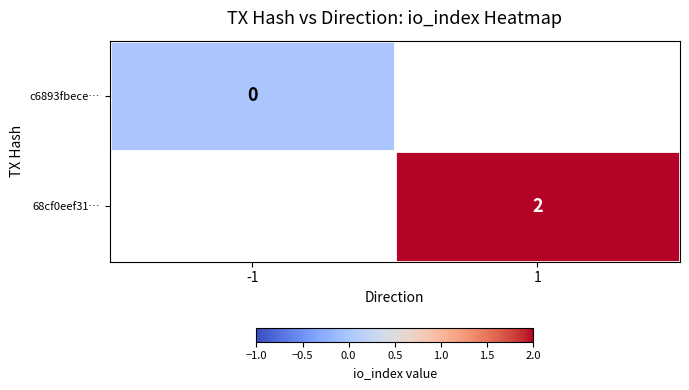

True or false: 68cf0eef31… has a value of 3 at 1.

False